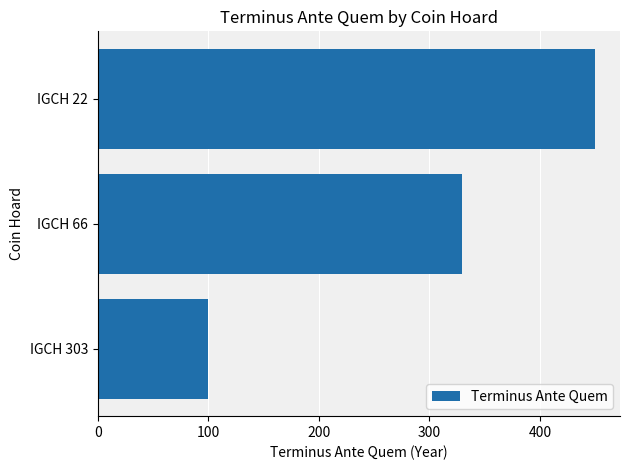

List the labels in order of value, largest first.

IGCH 22, IGCH 66, IGCH 303